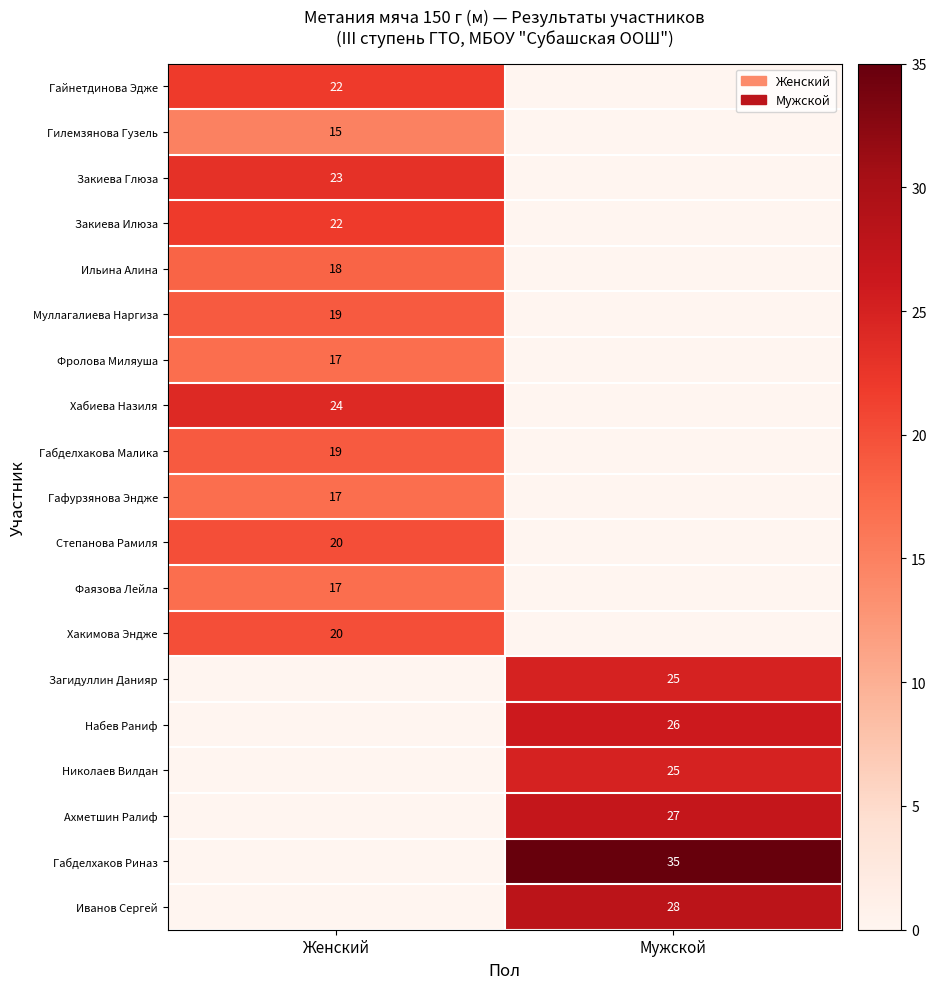

How many series are shown in this chart?

19